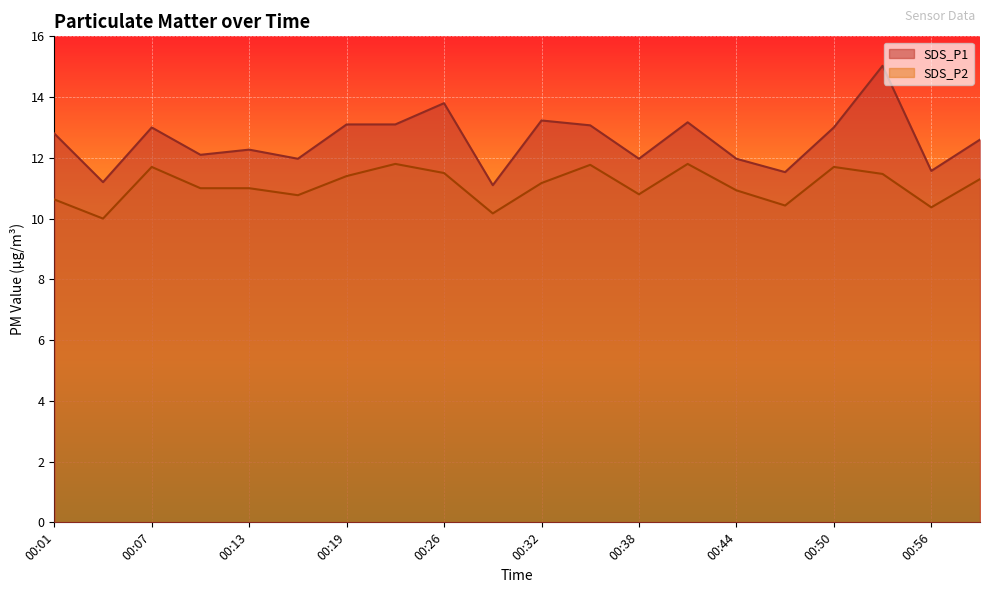

Is it true that SDS_P2 equals 11.3 at 00:59?

True